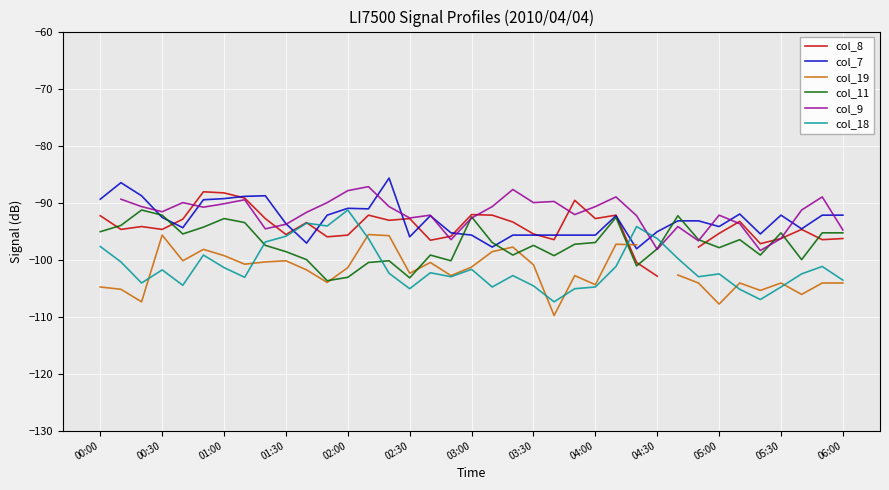

What is the sum of all col_11 values?

-3594.8